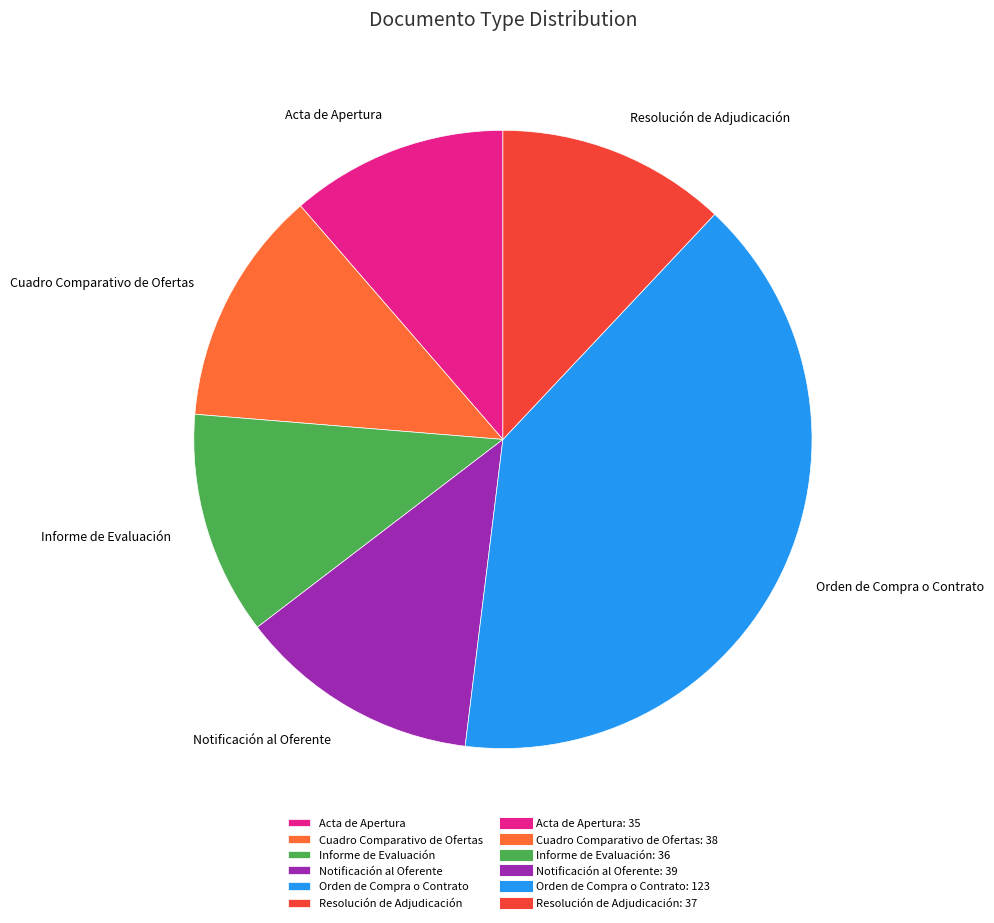

The Notificación al Oferente slice represents 13% of the pie. True or false?

True